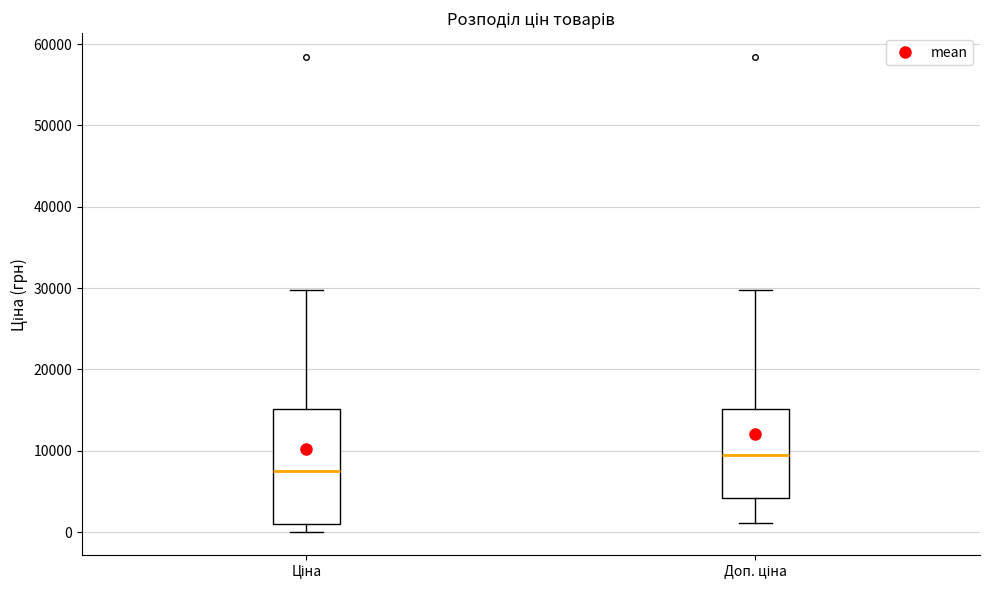

Reading left to right, transcribe this box plot: for each box, give where its median line is, the range the box spans, and where its two whiskers end, as read against the y-axis. The values are not printed on the chart, so give them approximately, as read against the axis.

Ціна: median 8000, box 1000 to 15000, whiskers 0 to 30000
Доп. ціна: median 9000, box 4000 to 15000, whiskers 1000 to 30000